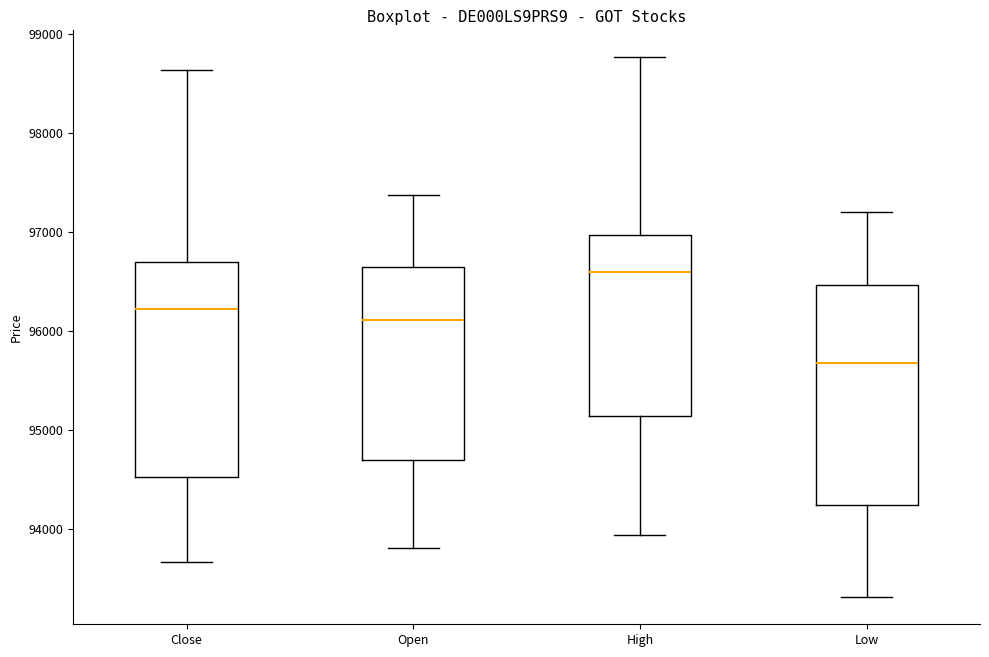

Where does the upper whisker of the box for Close end on the y-axis? The values are not printed on the chart, so give them approximately, as read against the axis.

98600